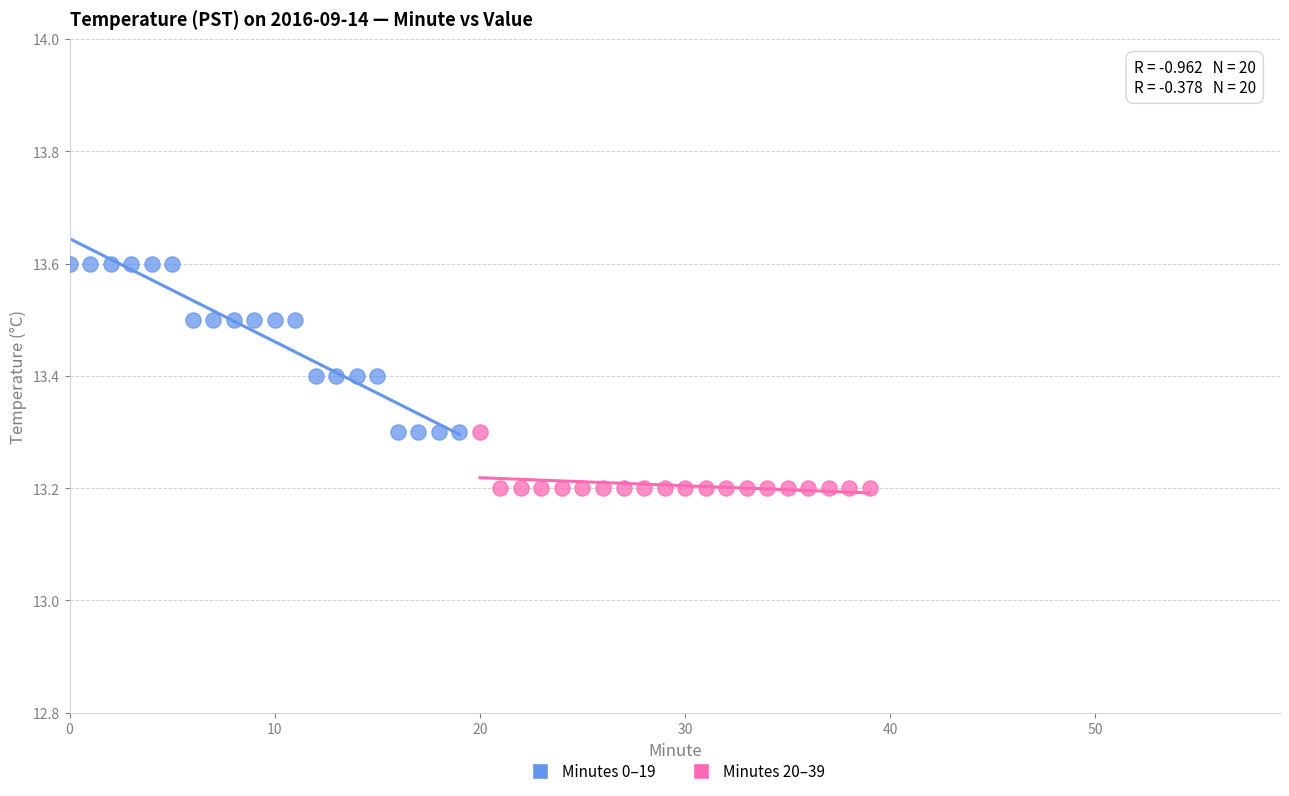

What are all the series names shown in the legend?

Minutes 0–19, Minutes 20–39